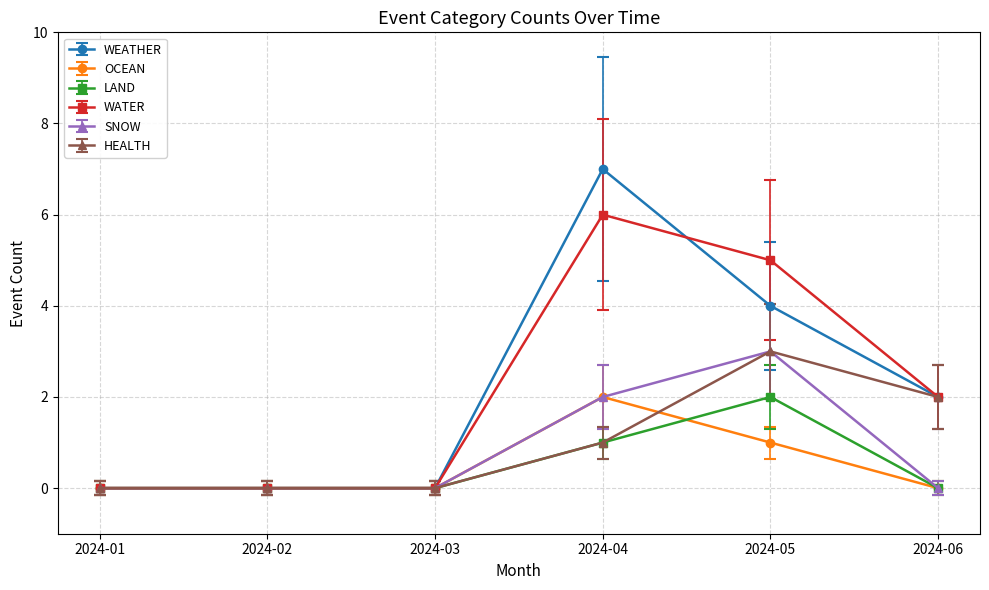

True or false: SNOW has a value of 0 at 2024-03.

True